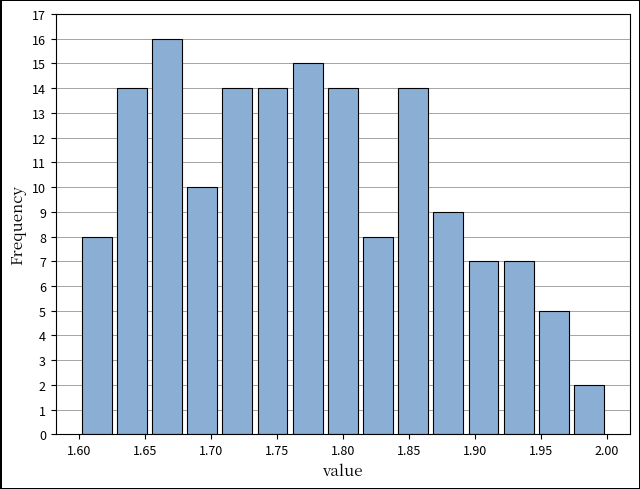

Which range on the x-axis has the tallest bar?

1.655 to 1.680